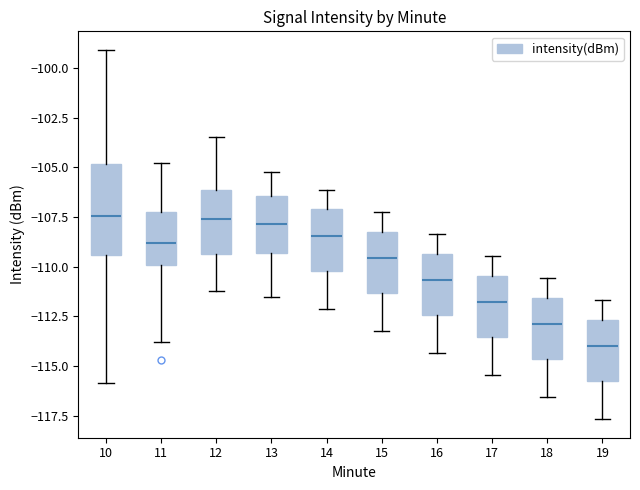

Which box has the lowest median line?

19